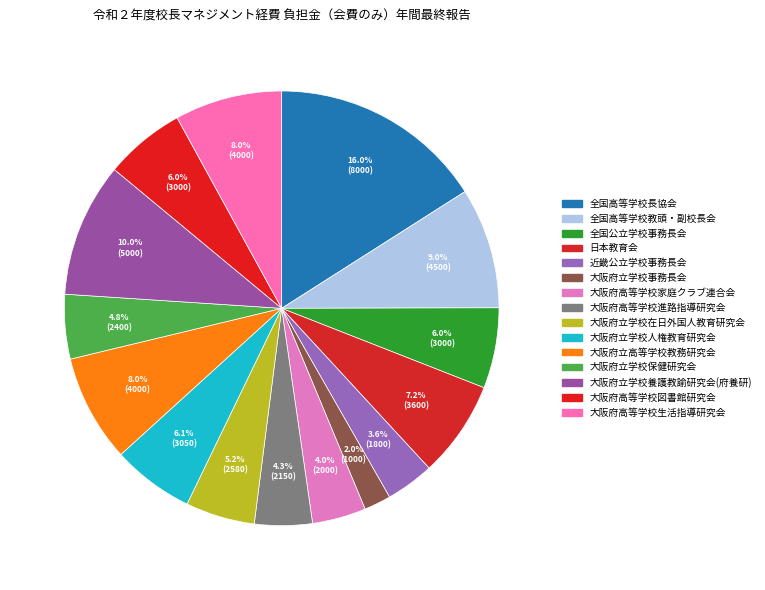

Does any single category account for the majority?

No